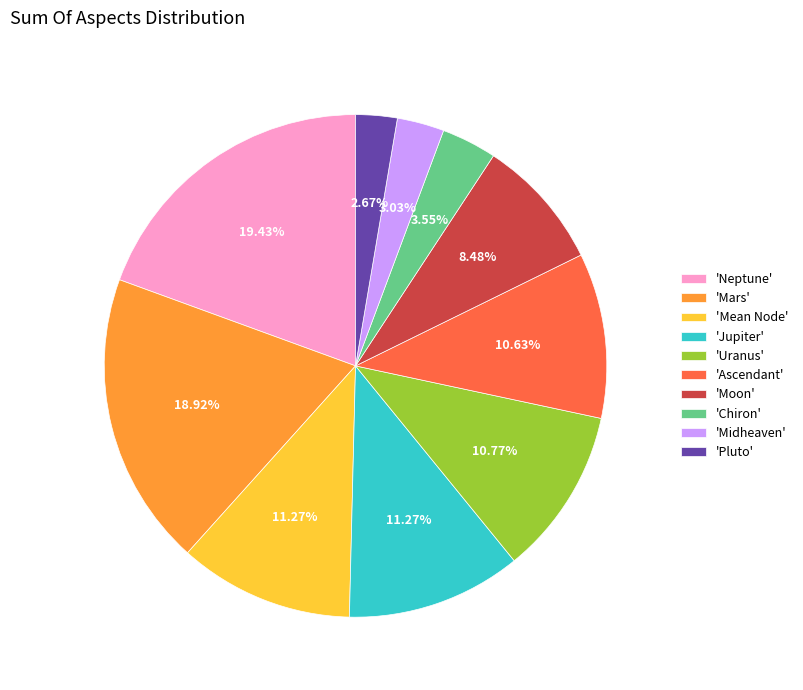

Which slice is the largest?

'Neptune'